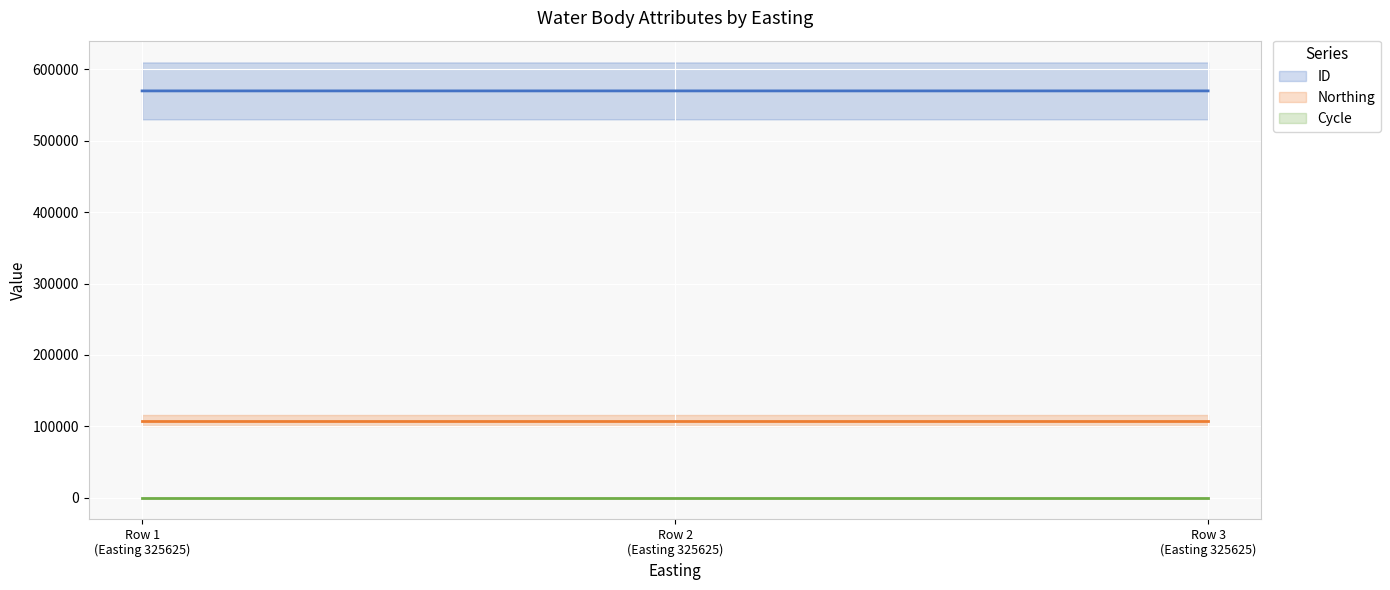

The Northing series shows 107726 at Row 2
(Easting 325625). True or false?

True